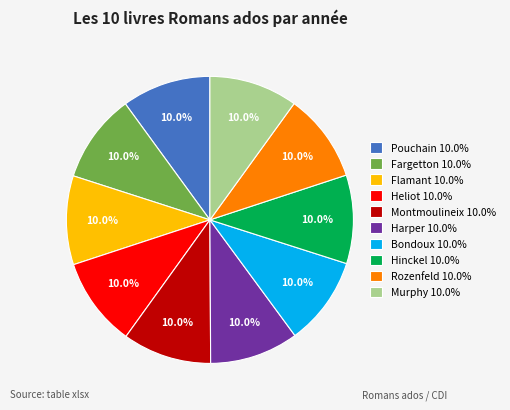

Does Bondoux account for over 50% of the chart?

No